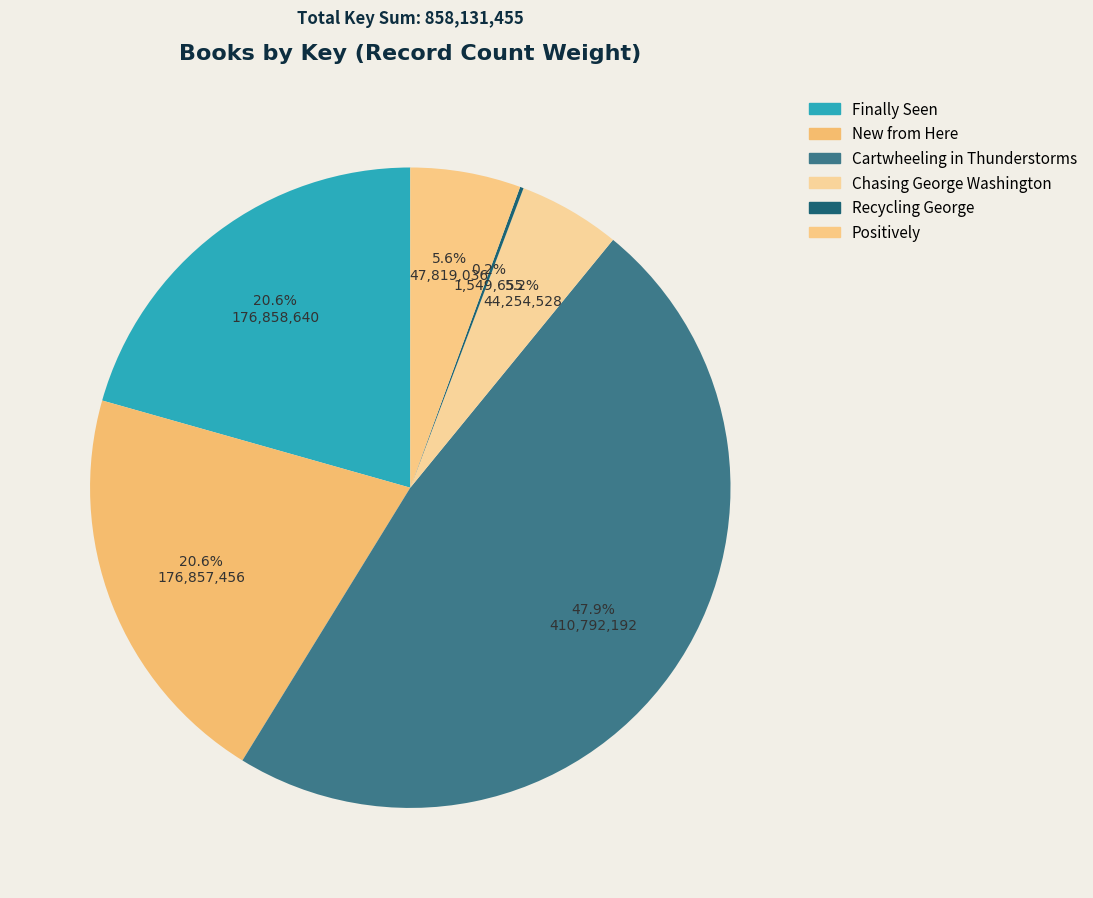

Which category has the smallest portion of the pie?

Recycling George